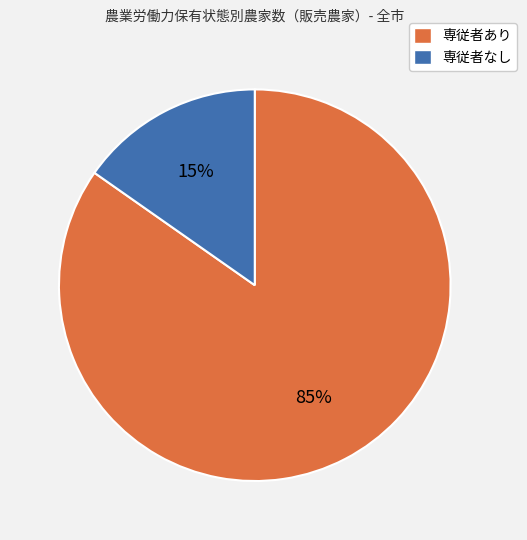

Is there a majority slice in this chart?

Yes